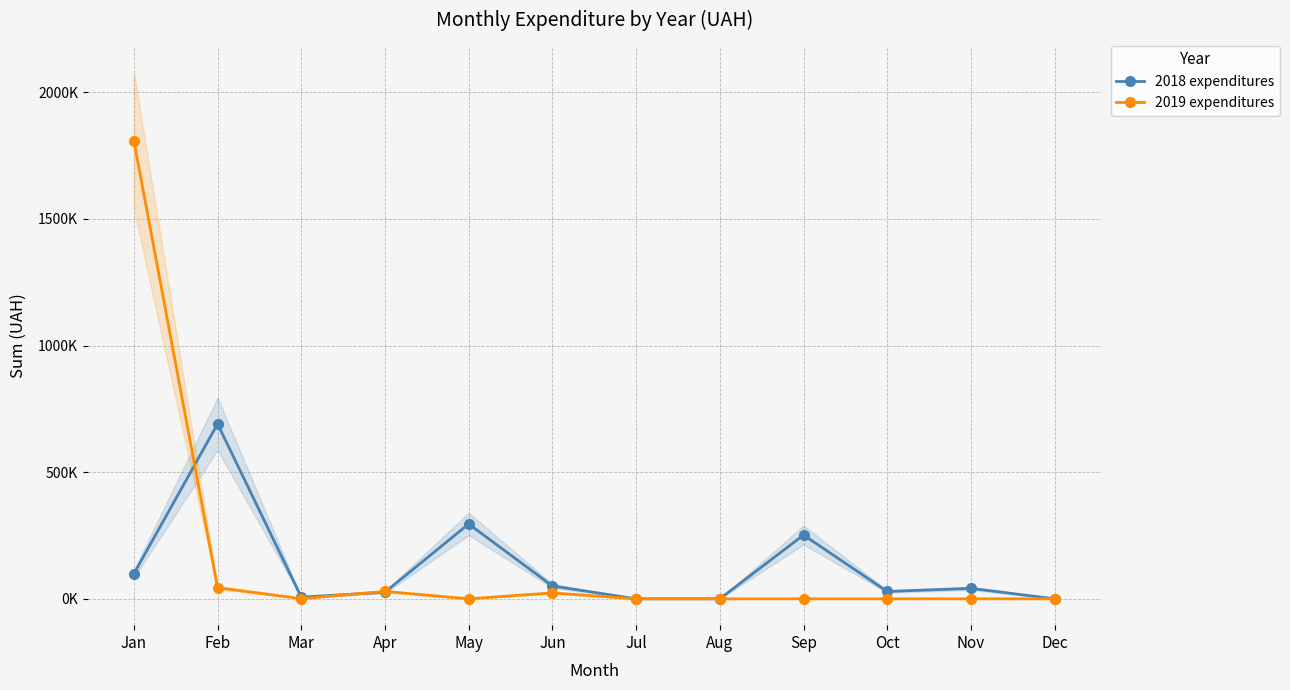

What is the difference between the 2018 expenditures values at Jul and Jun?

50760.6